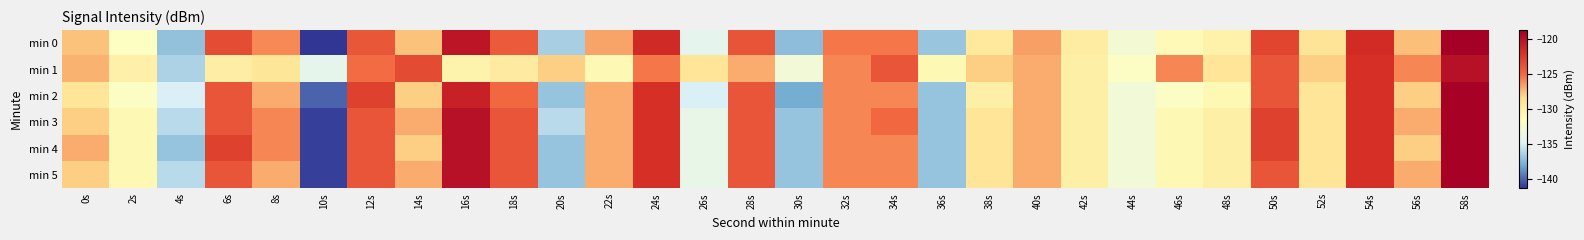

What is the total value across all series at 36s?

-815.9